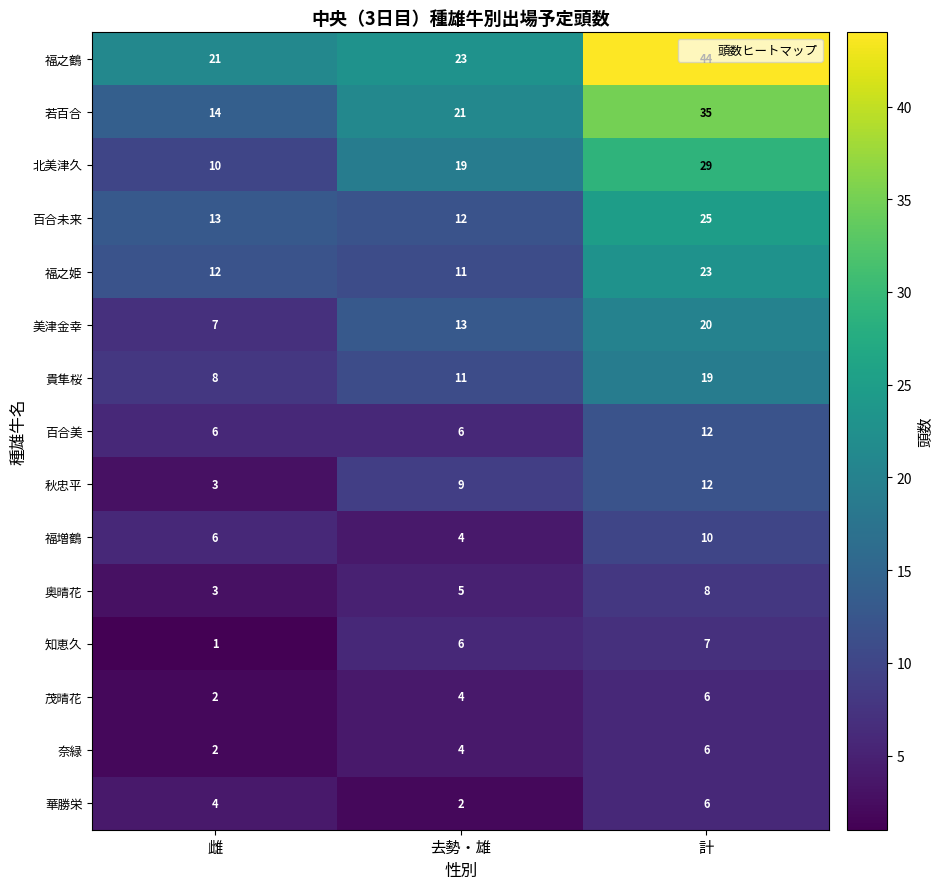

At which label is 福之姫 closest to 17?

雌